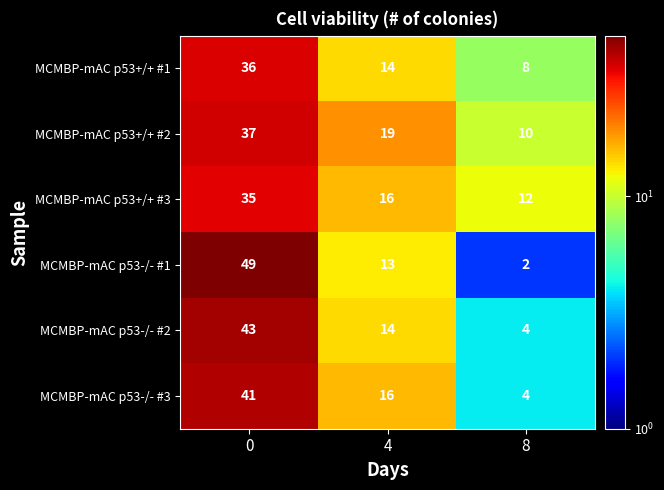

How many values in the MCMBP-mAC p53+/+ #2 series are below 19?

1